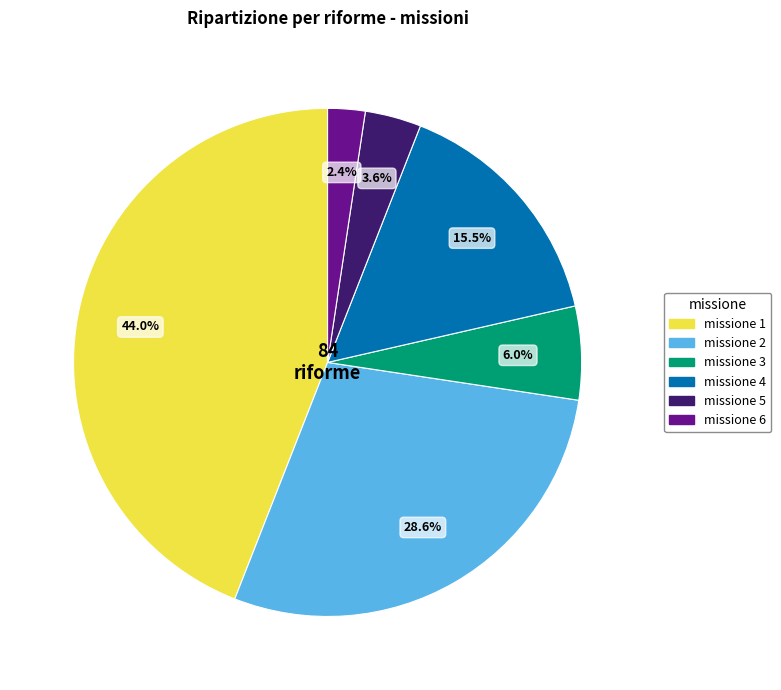

What is the ratio of the value at missione 5 to the value at missione 2?

0.1